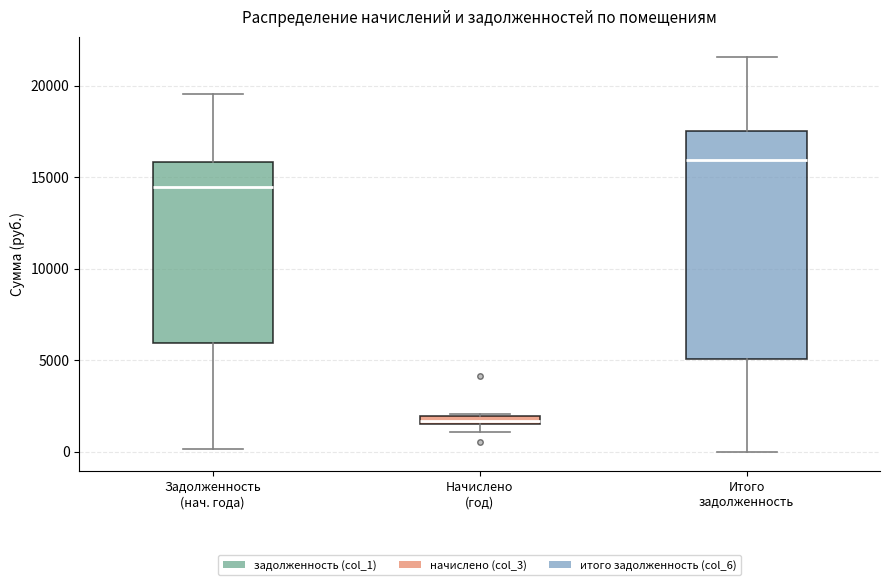

Which box has the highest median line?

Итого задолженность